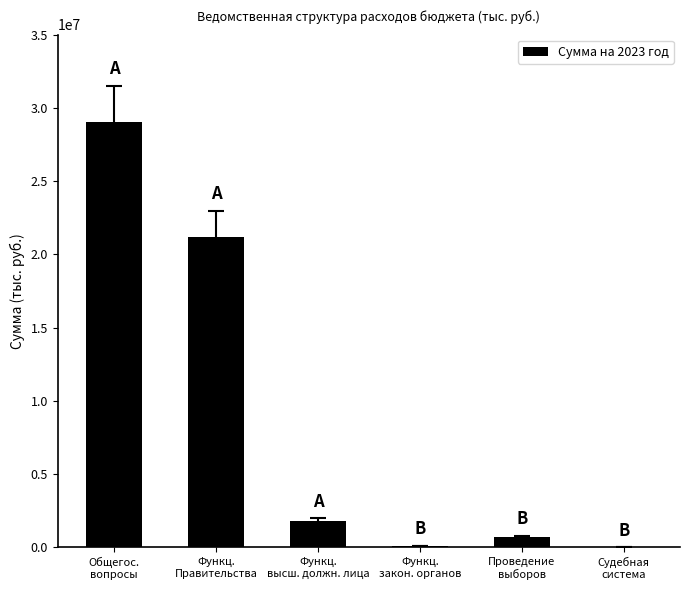

What is the greatest value displayed?

29014946.9